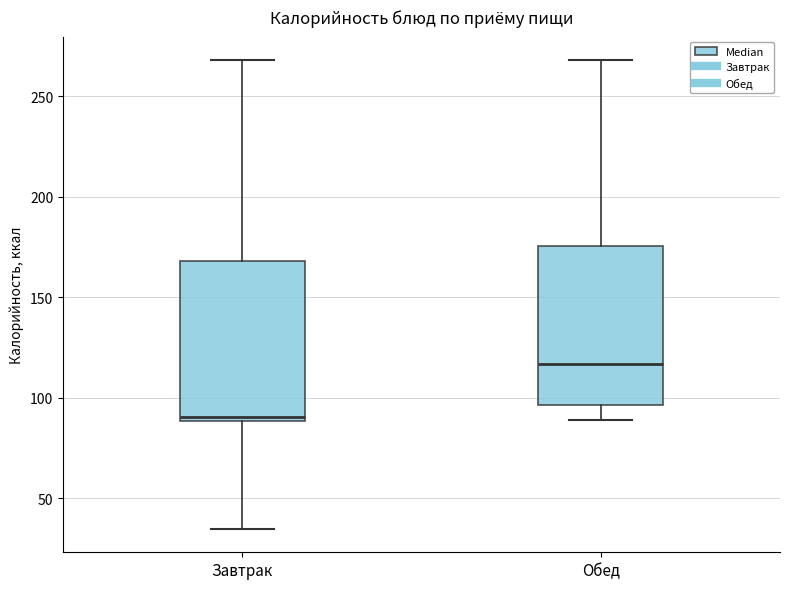

Reading left to right, read every box against the y-axis: the position of its median line, the range the box covers, and the ends of its whiskers. The values are not printed on the chart, so give them approximately, as read against the axis.

Завтрак: median 90 (just above the box's lower edge), box 90 to 170, whiskers 35 to 270
Обед: median 115, box 95 to 175, whiskers 90 to 270